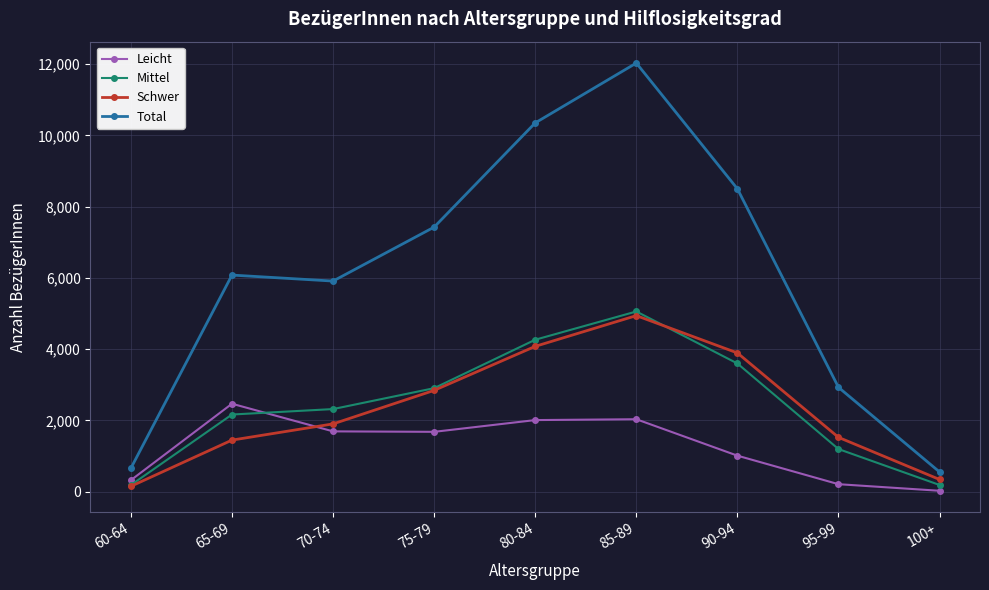

True or false: Leicht has a value of 2843 at 85-89.

False